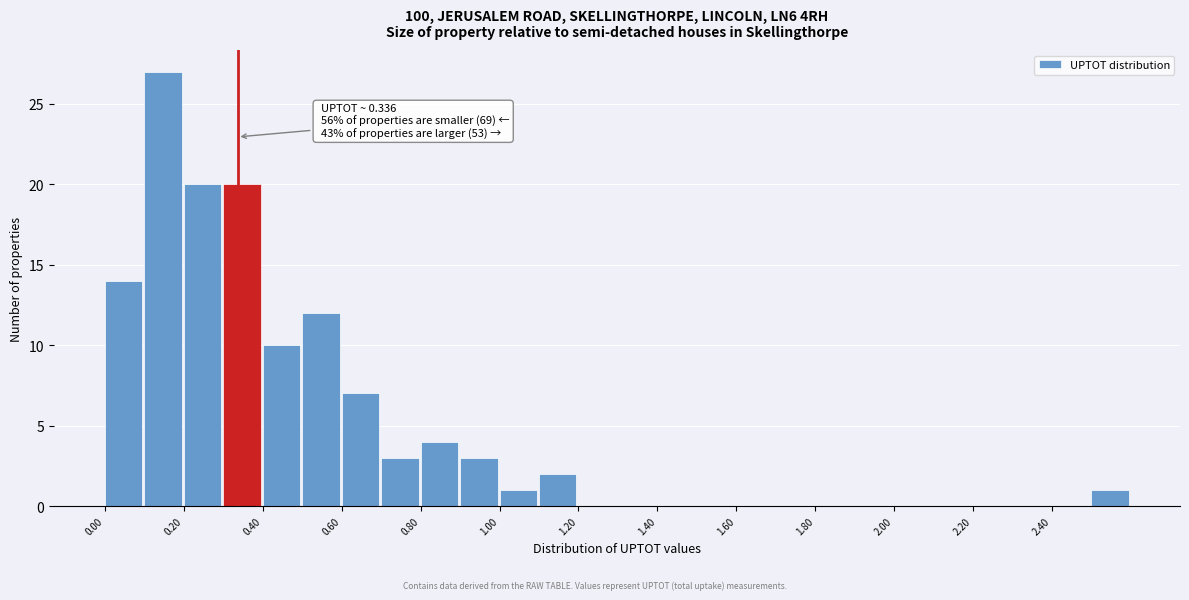

Over which range of the x-axis is the bar tallest?

0.1 to 0.2